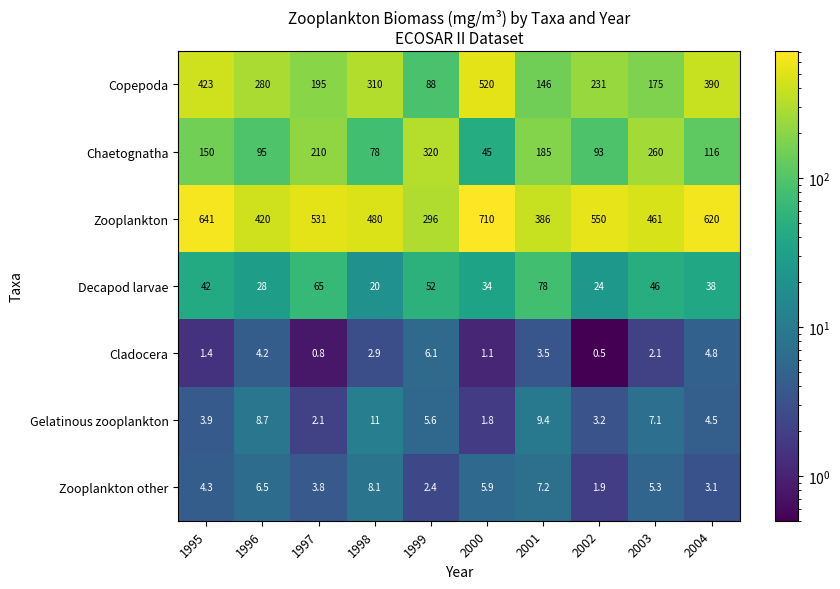

What is the difference between the second highest and minimum values in the Zooplankton other series?

5.3